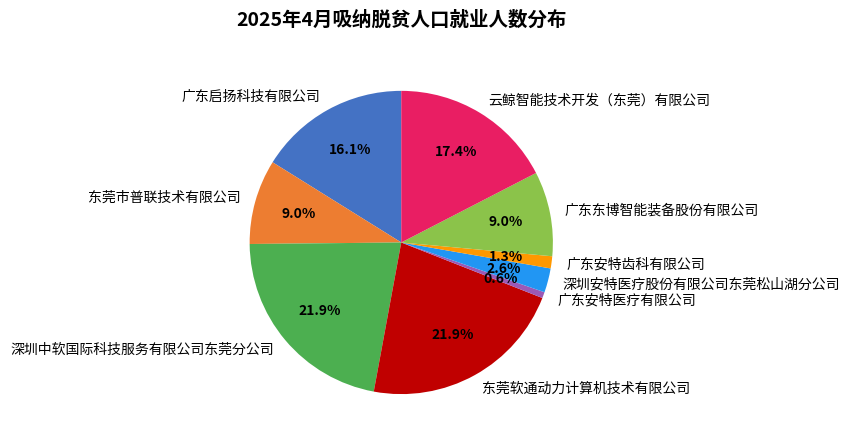

What percentage do 东莞市普联技术有限公司 and 云鲸智能技术开发（东莞）有限公司 together represent?

26.5%